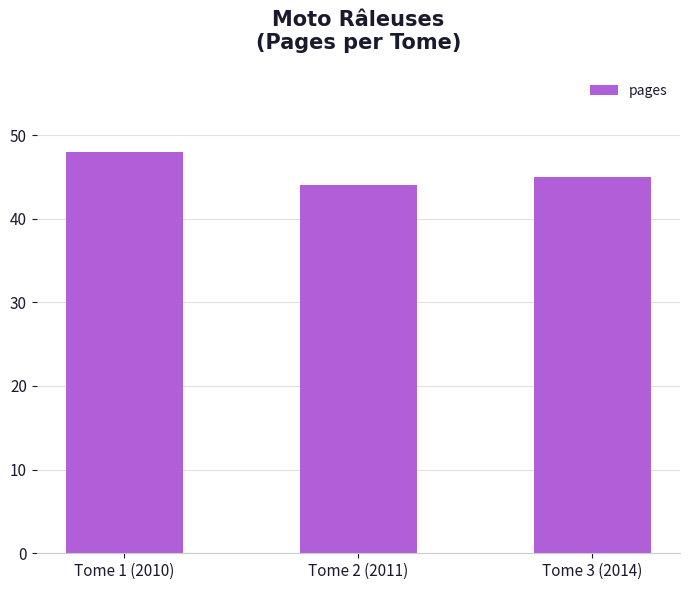

List the labels in order of value, smallest first.

Tome 2 (2011), Tome 3 (2014), Tome 1 (2010)